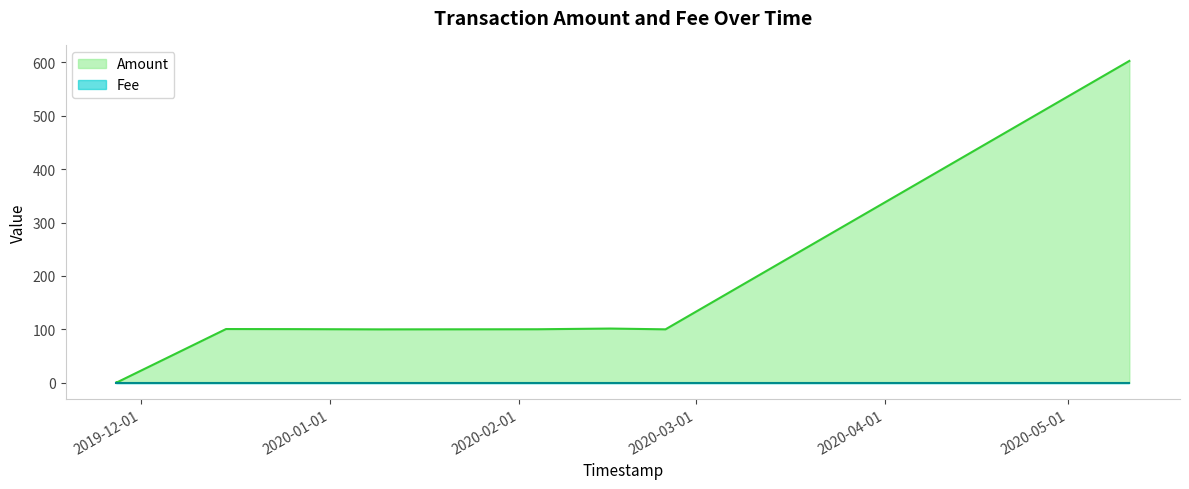

True or false: Amount has more than 1 points higher than both neighbors.

True